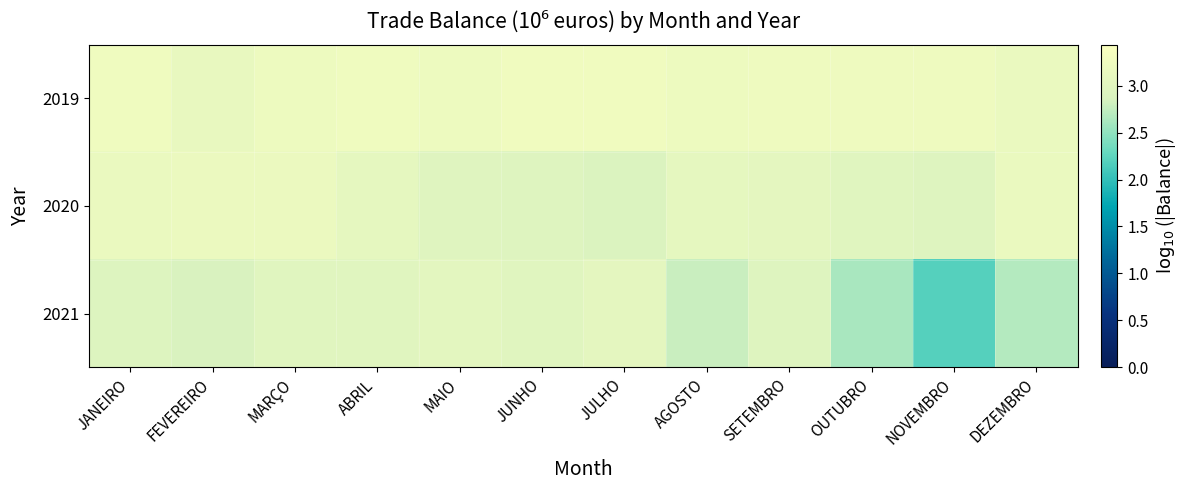

Reading left to right, transcribe all the data shown in this chart.

2019: JANEIRO=3.3	FEVEREIRO=3.1	MARÇO=3.2	ABRIL=3.3	MAIO=3.2	JUNHO=3.3	JULHO=3.3	AGOSTO=3.2	SETEMBRO=3.2	OUTUBRO=3.2	NOVEMBRO=3.2	DEZEMBRO=3.2
2020: JANEIRO=3.2	FEVEREIRO=3.2	MARÇO=3.2	ABRIL=3.1	MAIO=3.0	JUNHO=3.0	JULHO=2.9	AGOSTO=3.1	SETEMBRO=3.1	OUTUBRO=3.0	NOVEMBRO=3.0	DEZEMBRO=3.2
2021: JANEIRO=3.0	FEVEREIRO=2.9	MARÇO=3.0	ABRIL=3.0	MAIO=3.0	JUNHO=3.0	JULHO=3.1	AGOSTO=2.8	SETEMBRO=3.0	OUTUBRO=2.6	NOVEMBRO=2.2	DEZEMBRO=2.7